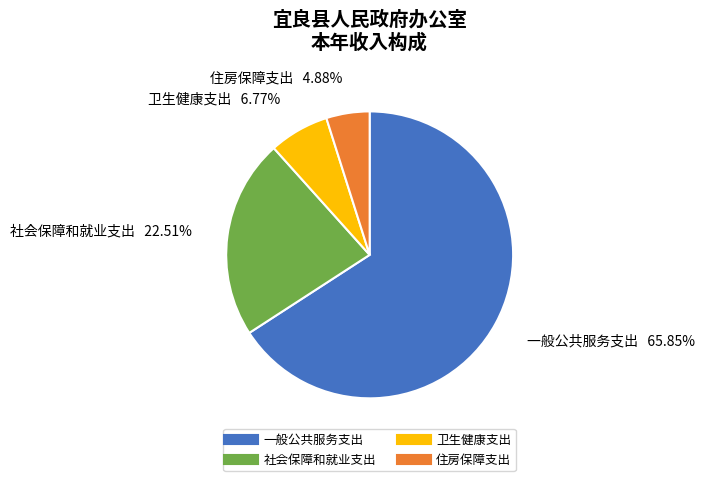

Between 住房保障支出 and 社会保障和就业支出, which is larger?

社会保障和就业支出